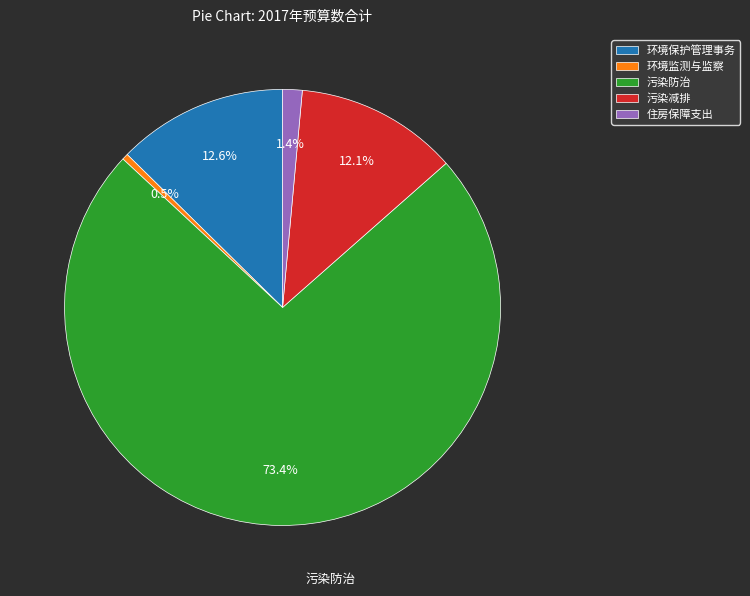

To the nearest percent, what is the difference between the largest and smallest slice percentages?

73%